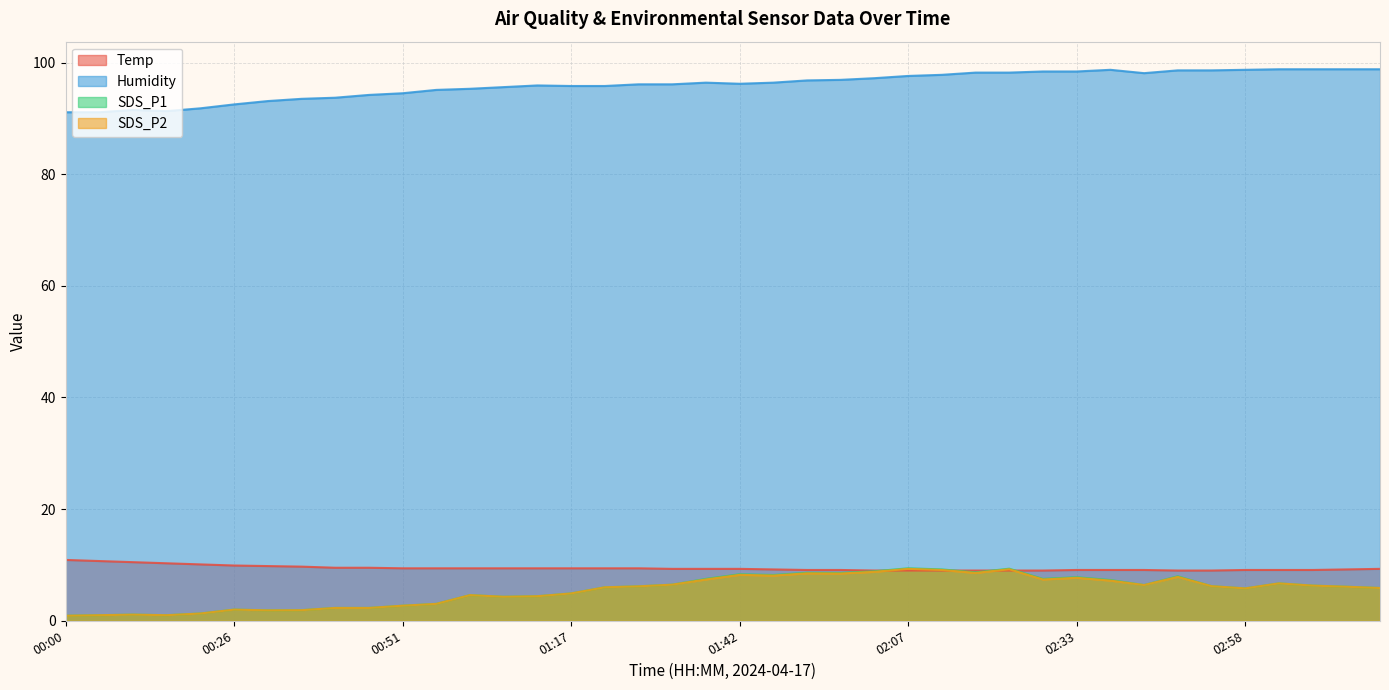

What is the sum of the Humidity values at 00:56 and 03:03?

193.9